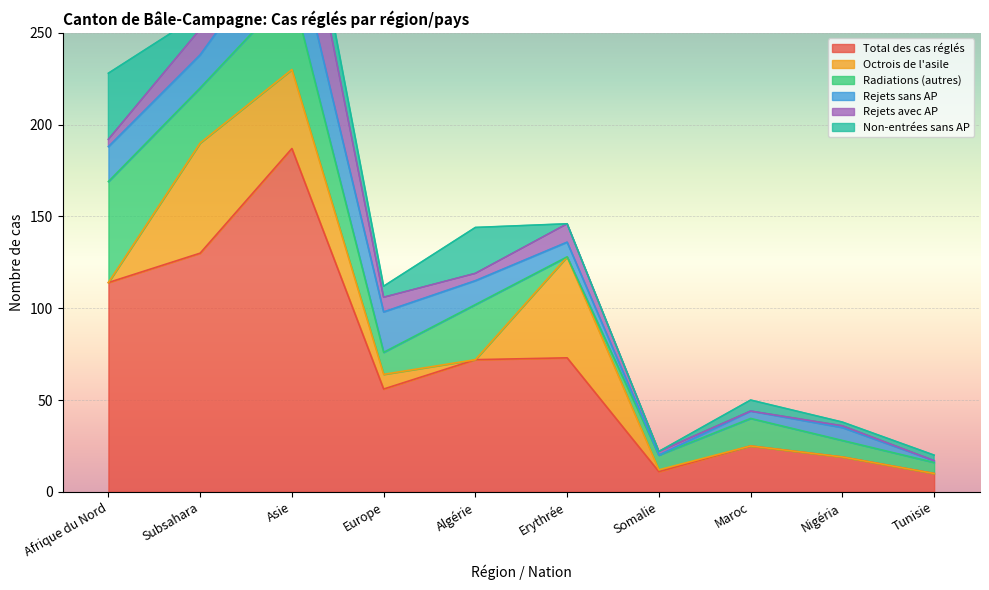

True or false: Non-entrées sans AP and Radiations (autres) intersect in this chart.

False